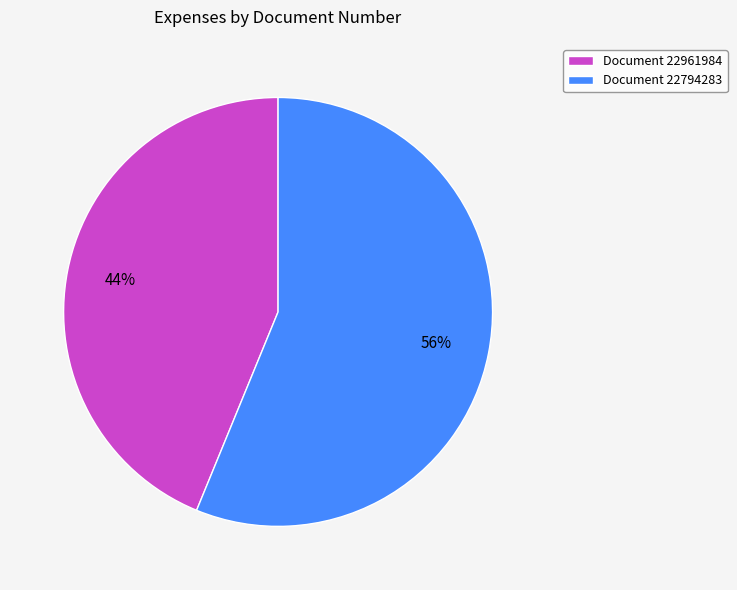

How many segments does this pie chart have?

2